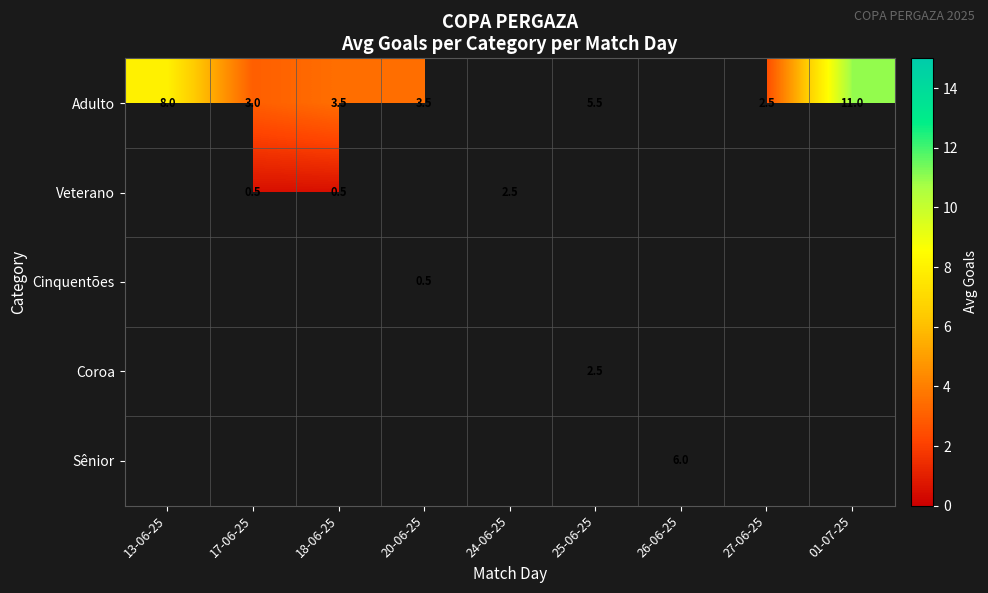

List the labels in order of Coroa value, smallest first.

13-06-25, 17-06-25, 18-06-25, 20-06-25, 24-06-25, 25-06-25, 26-06-25, 27-06-25, 01-07-25